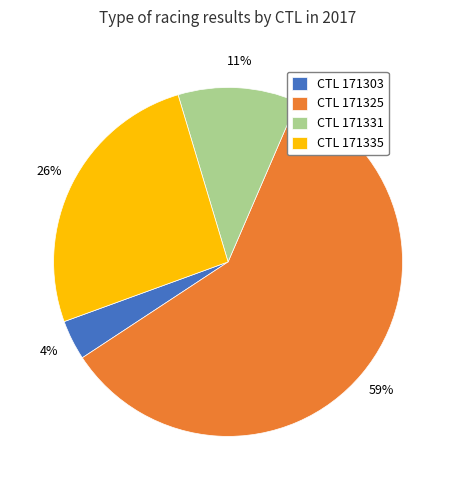

How many segments does this pie chart have?

4